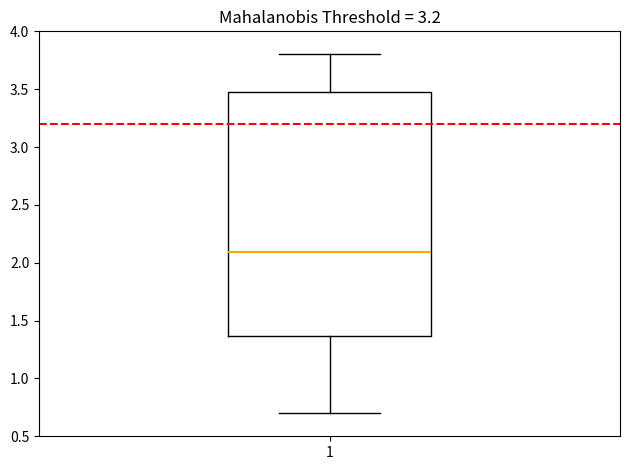

Read this box plot against the y-axis: the position of the median line, the range covered by the box, and the ends of both whiskers. The values are not printed on the chart, so give them approximately, as read against the axis.

median 2.10, box 1.35 to 3.50, whiskers 0.70 to 3.80